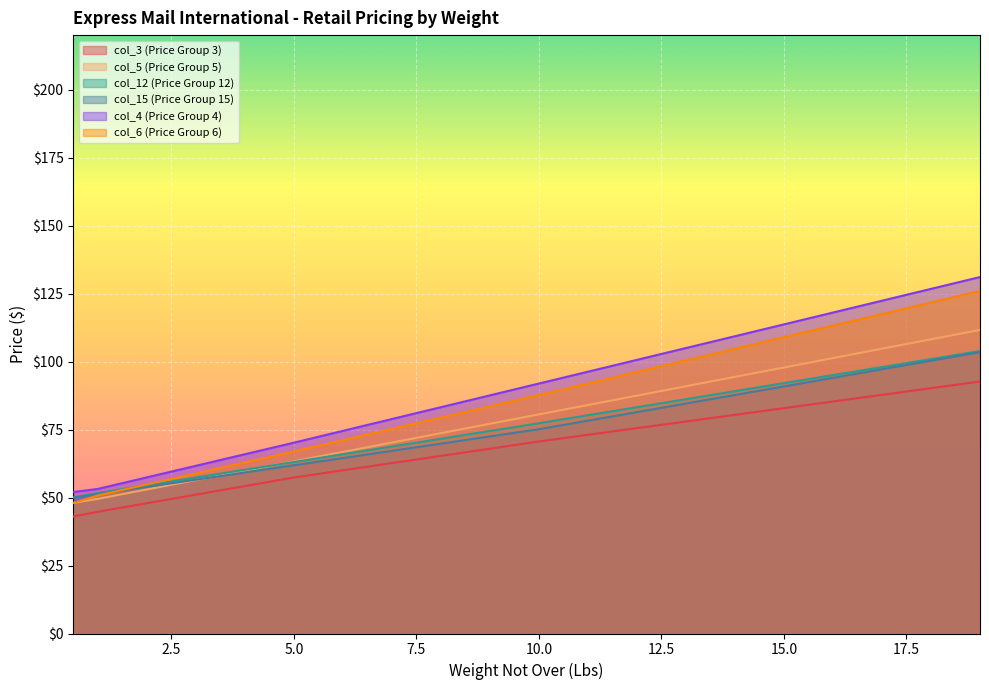

How many data points in col_4 (Price Group 4) are less than 91?

10